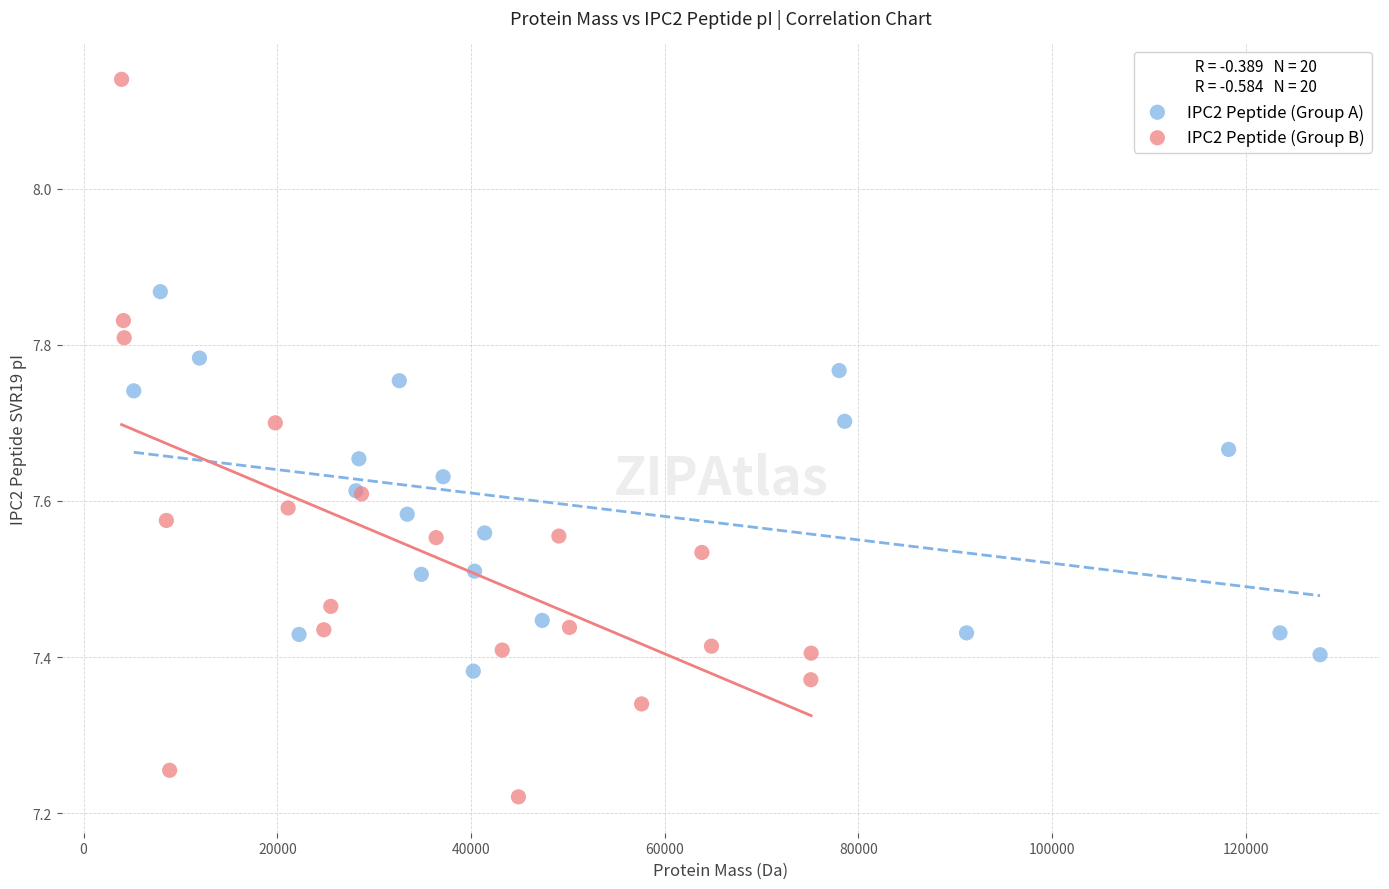

What are all the series names shown in the legend?

IPC2 Peptide (Group A), IPC2 Peptide (Group B)